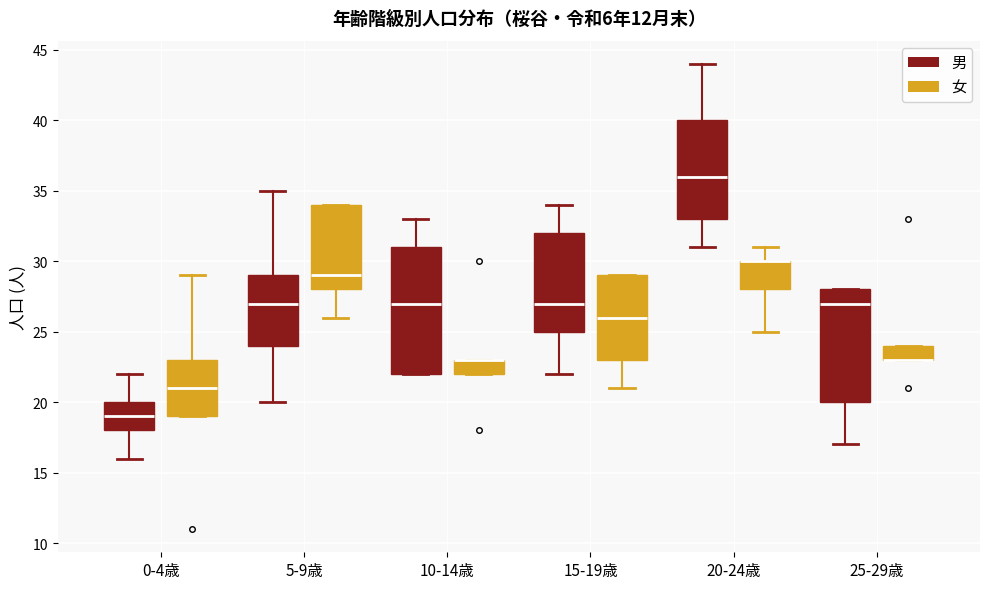

Reading left to right, transcribe this box plot: for each box, give where its median line is, the range the box spans, and where its two whiskers end, as read against the y-axis. The values are not printed on the chart, so give them approximately, as read against the axis.

0-4歳 (男): median 19, box 18 to 20, whiskers 16 to 22
0-4歳 (女): median 21, box 19 to 23, whiskers 19 to 29
5-9歳 (男): median 27, box 24 to 29, whiskers 20 to 35
5-9歳 (女): median 29, box 28 to 34, whiskers 26 to 34
10-14歳 (男): median 27, box 22 to 31, whiskers 22 to 33
10-14歳 (女): median 23 (drawn on the box's upper edge), box 22 to 23, whiskers 22 to 23
15-19歳 (男): median 27, box 25 to 32, whiskers 22 to 34
15-19歳 (女): median 26, box 23 to 29, whiskers 21 to 29
20-24歳 (男): median 36, box 33 to 40, whiskers 31 to 44
20-24歳 (女): median 30 (drawn on the box's upper edge), box 28 to 30, whiskers 25 to 31
25-29歳 (男): median 27, box 20 to 28, whiskers 17 to 28
25-29歳 (女): median 23 (drawn on the box's lower edge), box 23 to 24, whiskers 23 to 24